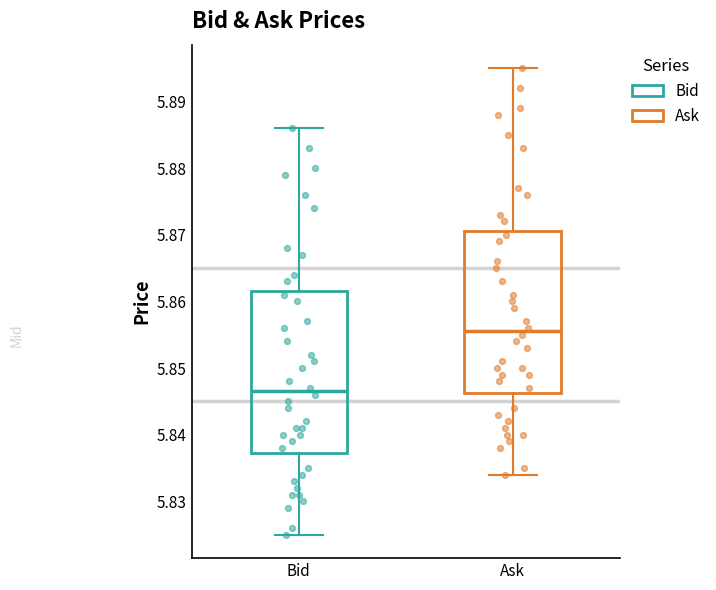

Reading left to right, read every box against the y-axis: the position of its median line, the range the box covers, and the ends of its whiskers. The values are not printed on the chart, so give them approximately, as read against the axis.

Bid: median 5.847, box 5.837 to 5.862, whiskers 5.825 to 5.886
Ask: median 5.856, box 5.846 to 5.871, whiskers 5.834 to 5.895